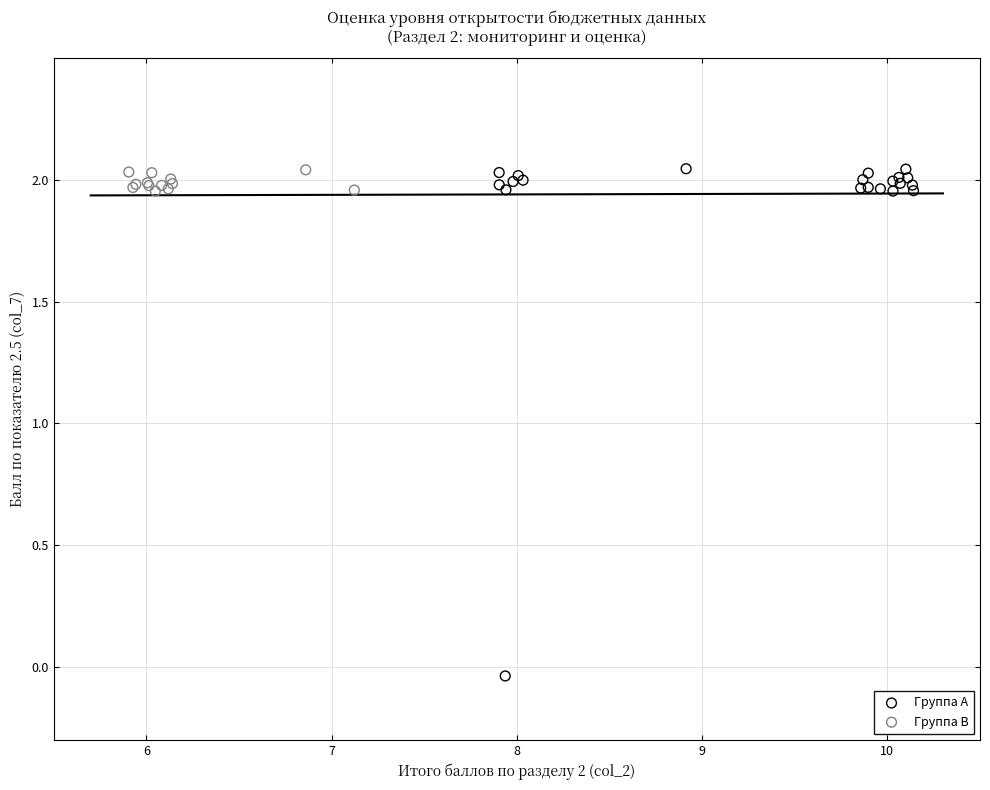

What are all the series names shown in the legend?

Группа A, Группа B